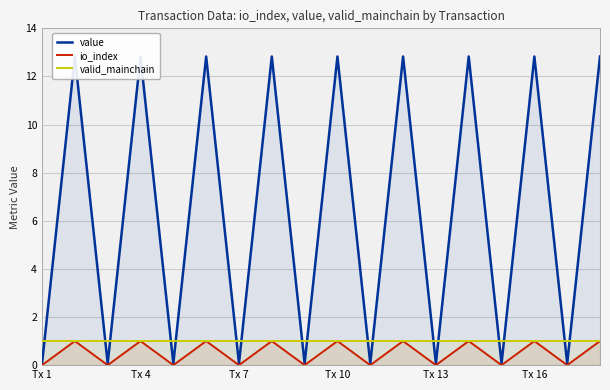

What is the average value of the valid_mainchain series?

1.0